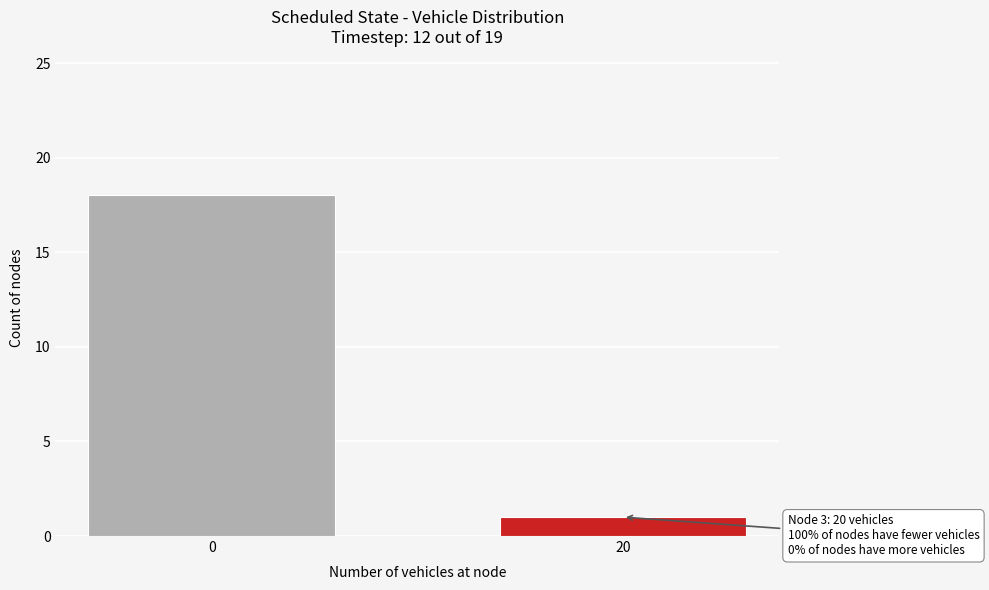

Reading right to left, what are all the values shown in this chart?

1	18